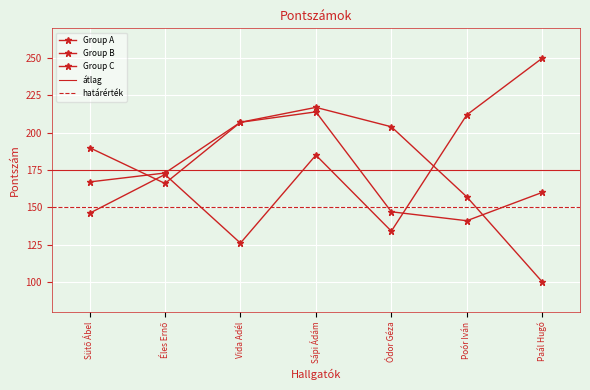

Count the number of categories in the chart.

7